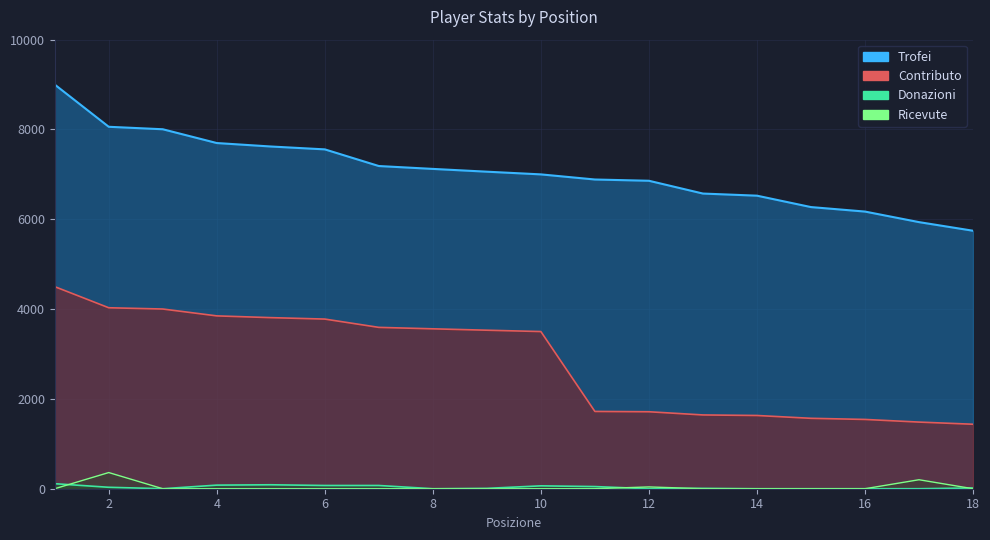

What value does the Contributo series have at 16, to the nearest 100?

1500